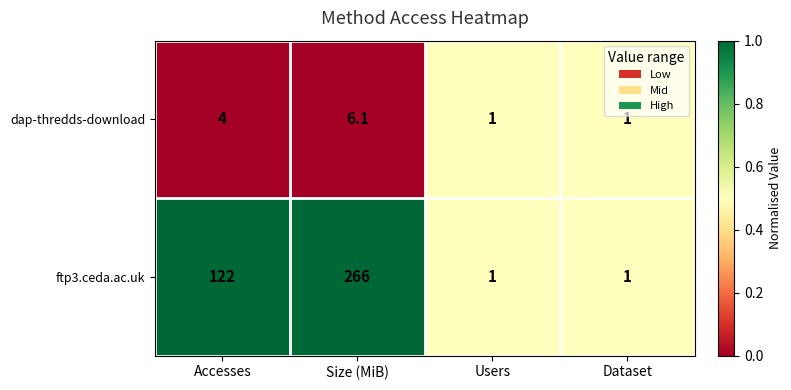

The value of dap-thredds-download at Size (MiB) is 6.1. True or false?

True